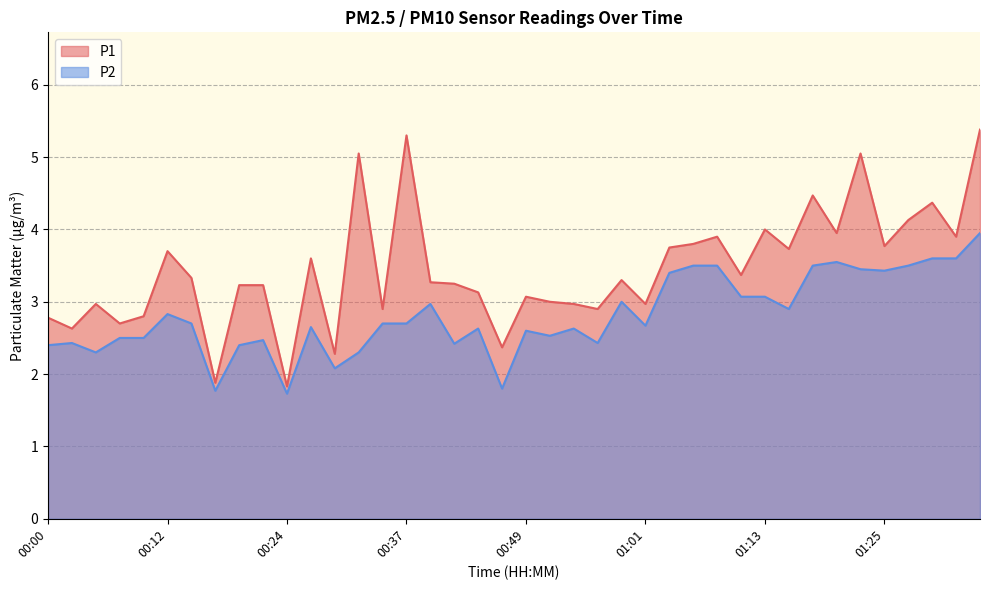

What is the lowest value of the P1 series?

1.8